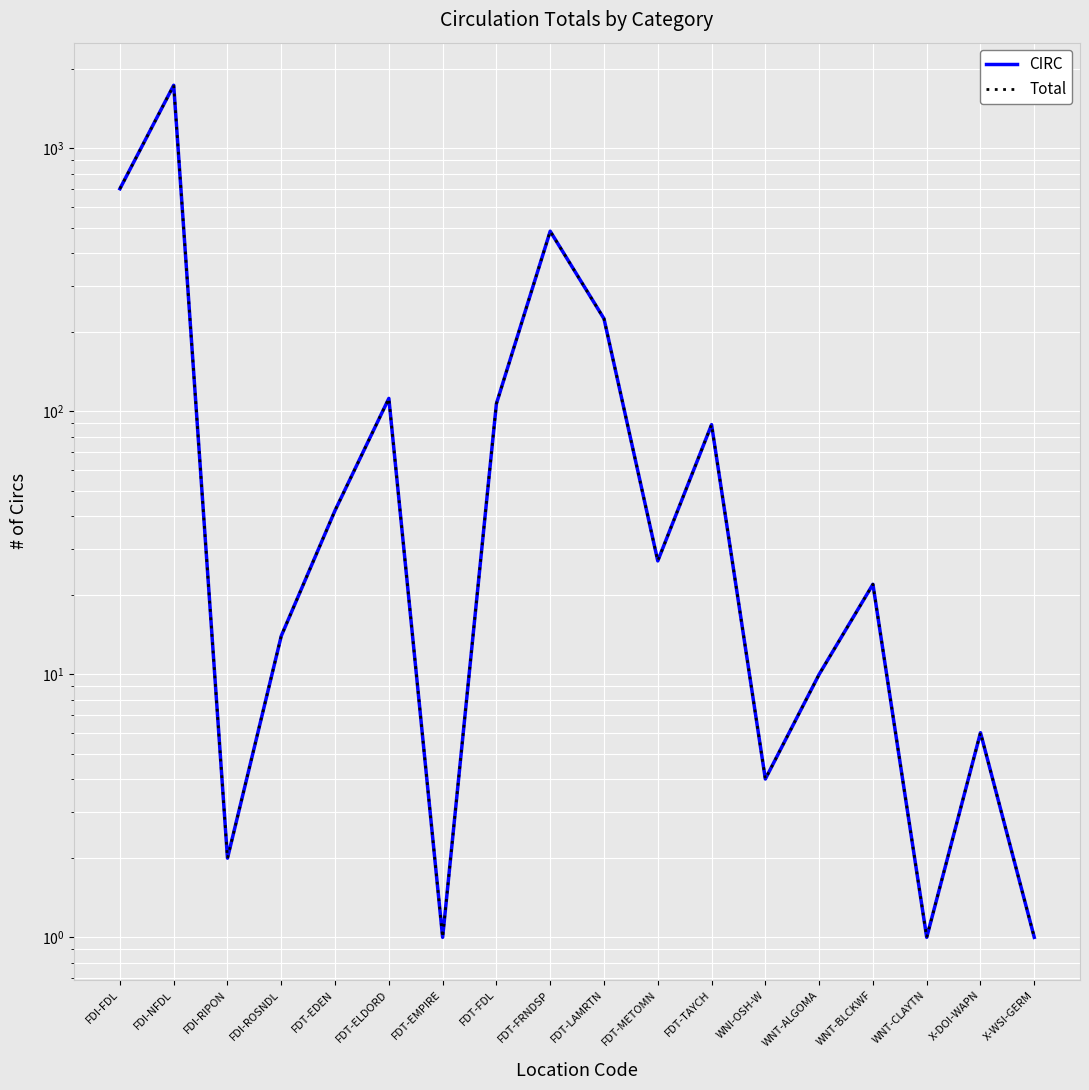

Which category has the highest value in the CIRC series?

FDI-NFDL